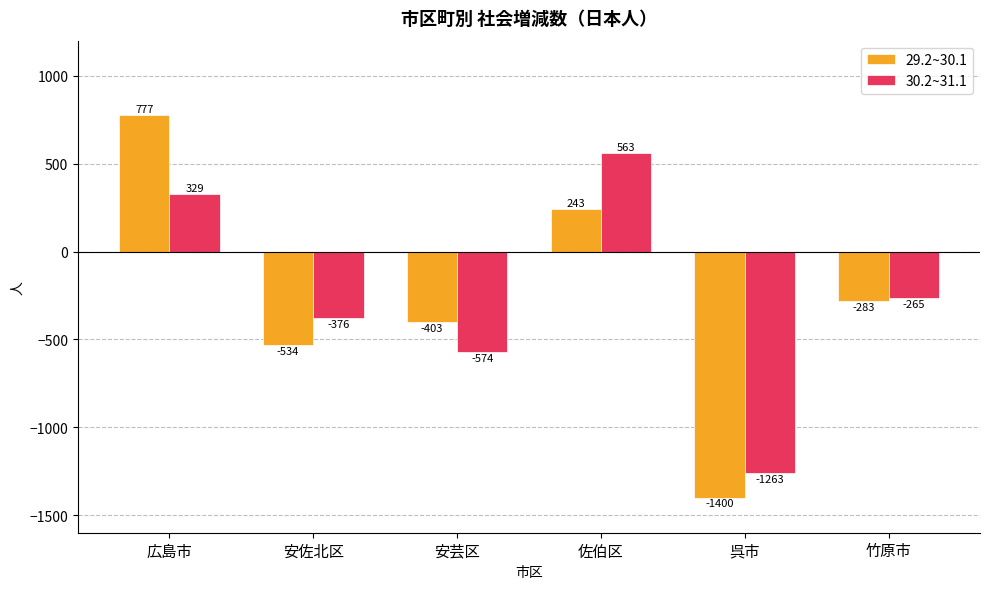

Which series changed the most between 広島市 and 安芸区?

29.2~30.1